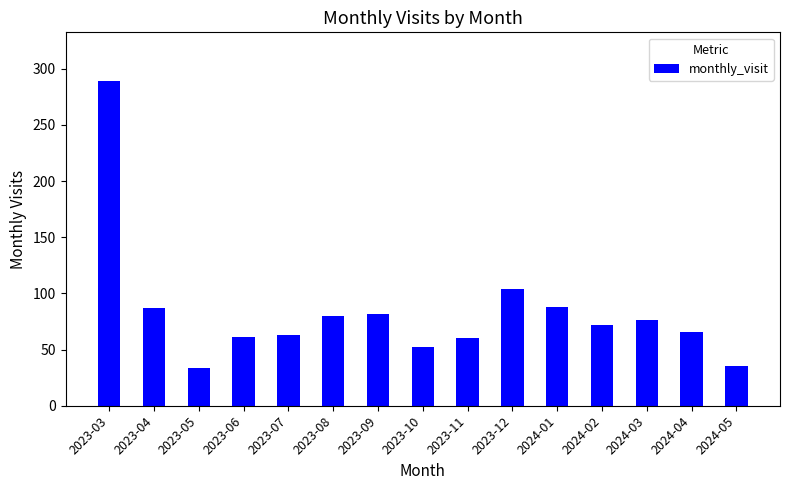

Which category has the highest value across all series?

2023-03